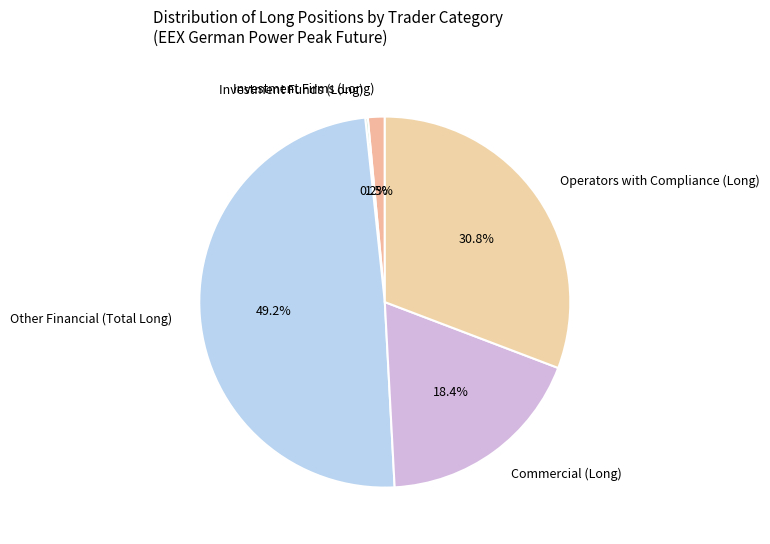

True or false: Operators with Compliance (Long) accounts for 31% of the total.

True